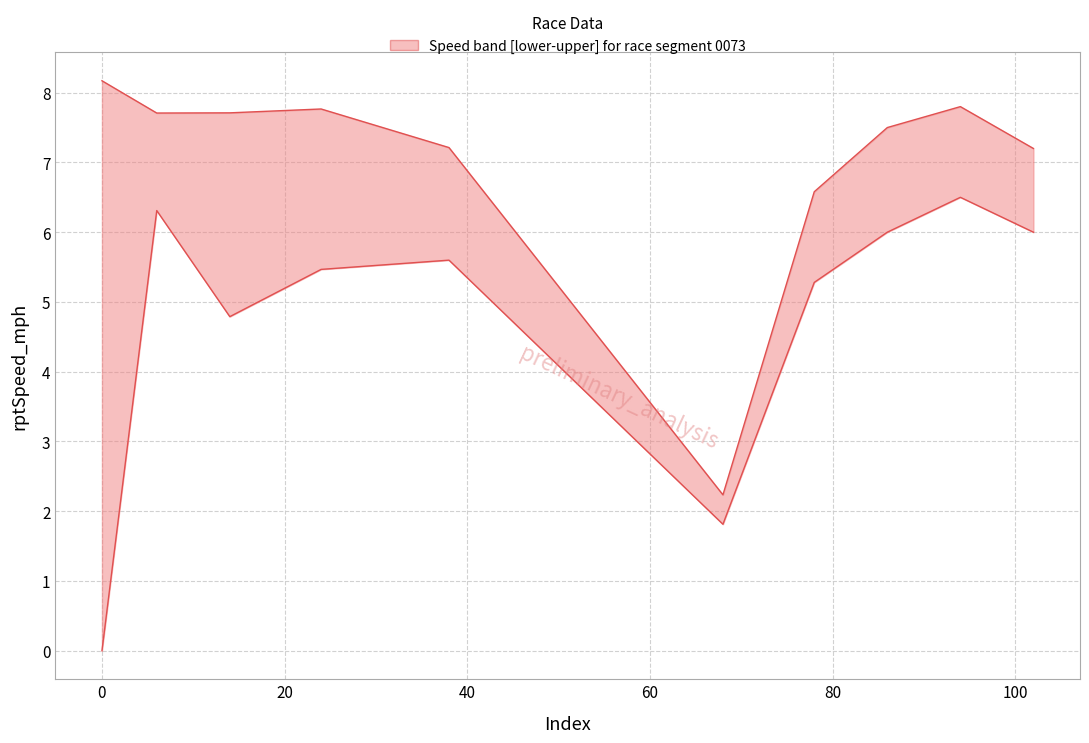

True or false: rptSpeed_upper has a value of 11.6 at 24.

False